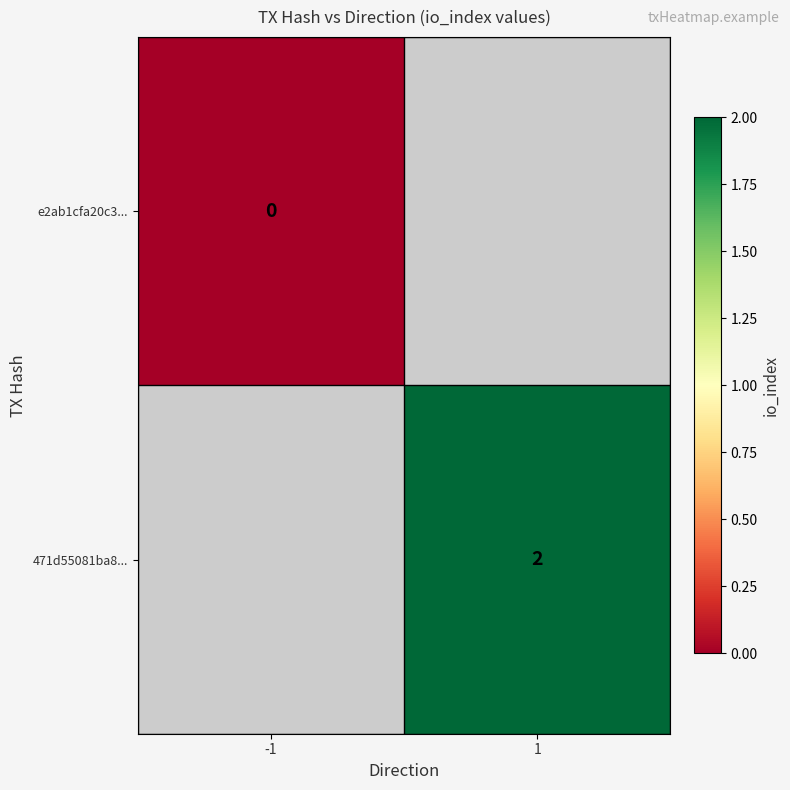

The value of 471d55081ba8... at 1 is 2. True or false?

True